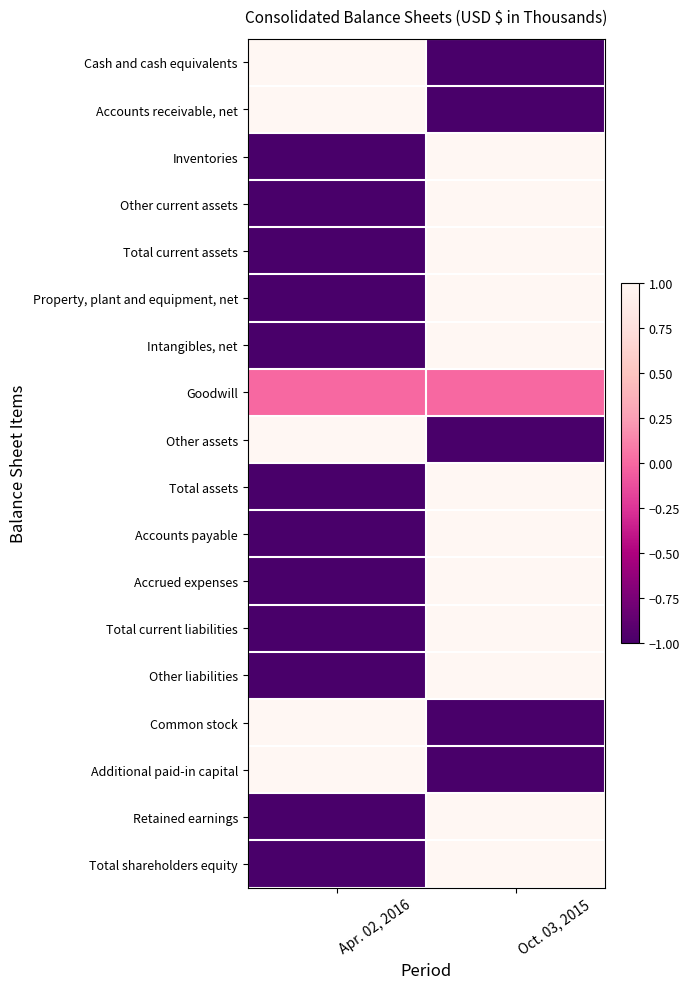

Reading left to right, list all the values displayed in this chart.

Cash and cash equivalents: Apr. 02, 2016=1	Oct. 03, 2015=-1
Accounts receivable, net: Apr. 02, 2016=1	Oct. 03, 2015=-1
Inventories: Apr. 02, 2016=-1	Oct. 03, 2015=1
Other current assets: Apr. 02, 2016=-1	Oct. 03, 2015=1
Total current assets: Apr. 02, 2016=-1	Oct. 03, 2015=1
Property, plant and equipment, net: Apr. 02, 2016=-1	Oct. 03, 2015=1
Intangibles, net: Apr. 02, 2016=-1	Oct. 03, 2015=1
Goodwill: Apr. 02, 2016=0	Oct. 03, 2015=0
Other assets: Apr. 02, 2016=1	Oct. 03, 2015=-1
Total assets: Apr. 02, 2016=-1	Oct. 03, 2015=1
Accounts payable: Apr. 02, 2016=-1	Oct. 03, 2015=1
Accrued expenses: Apr. 02, 2016=-1	Oct. 03, 2015=1
Total current liabilities: Apr. 02, 2016=-1	Oct. 03, 2015=1
Other liabilities: Apr. 02, 2016=-1	Oct. 03, 2015=1
Common stock: Apr. 02, 2016=1	Oct. 03, 2015=-1
Additional paid-in capital: Apr. 02, 2016=1	Oct. 03, 2015=-1
Retained earnings: Apr. 02, 2016=-1	Oct. 03, 2015=1
Total shareholders equity: Apr. 02, 2016=-1	Oct. 03, 2015=1